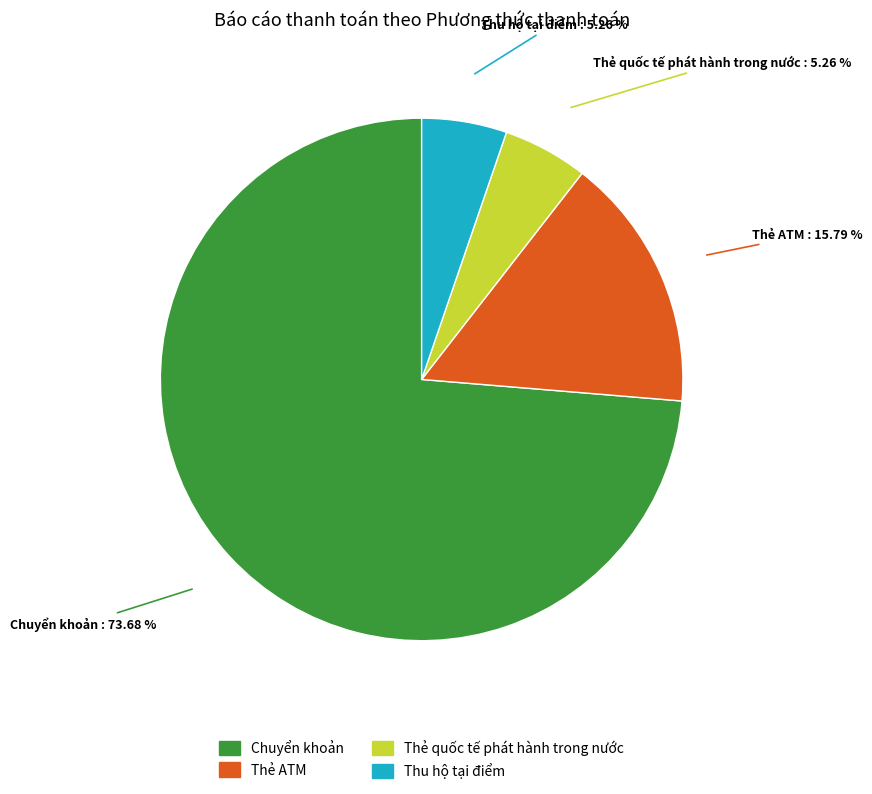

Do Thẻ quốc tế phát hành trong nước and Thẻ ATM together represent more than half of the pie?

No